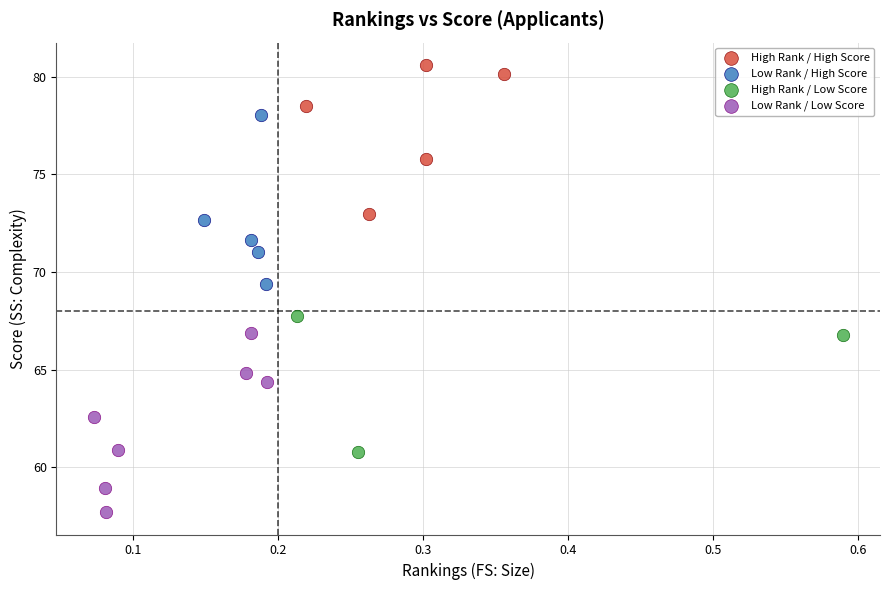

Which series contains the lowest Y value?

Low Rank / Low Score